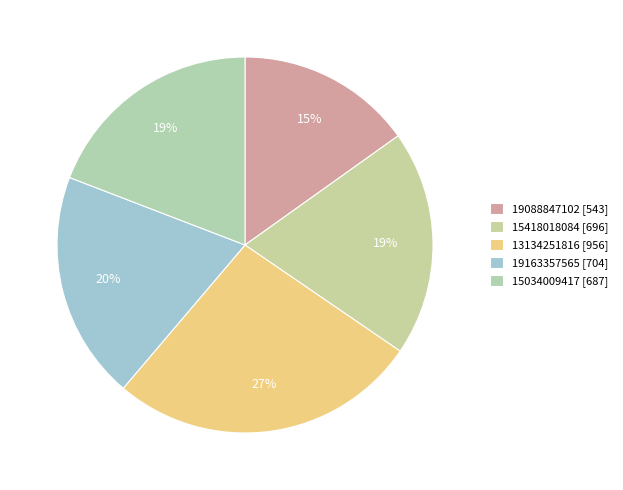

To the nearest percent, what is the combined percentage of 19088847102 and 19163357565?

35%